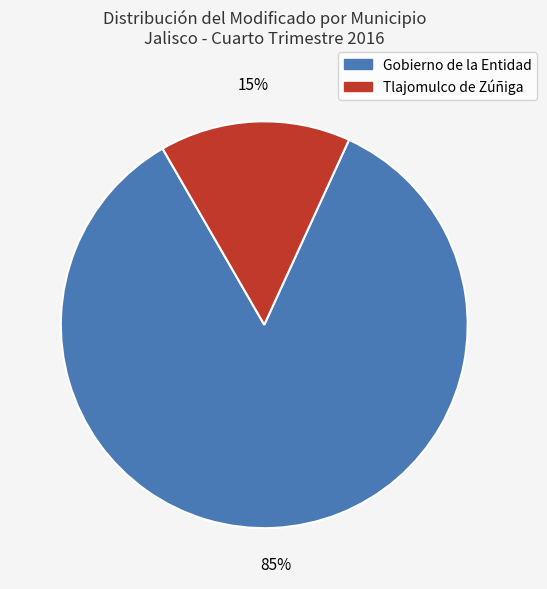

True or false: Tlajomulco de Zúñiga accounts for 15% of the total.

True